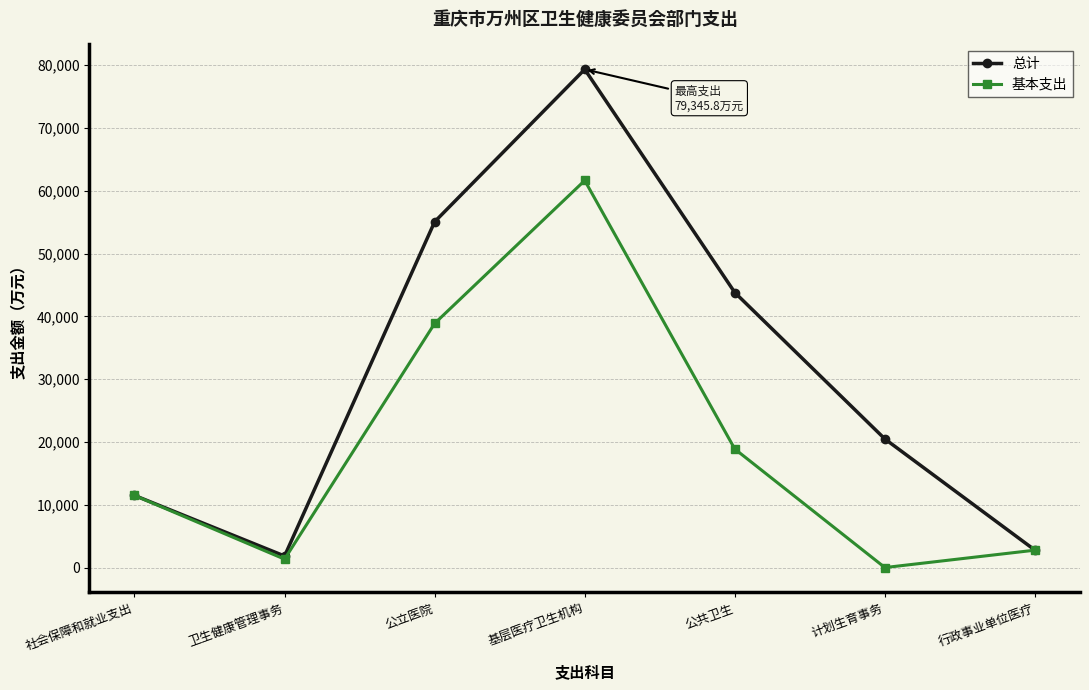

What position from the left is 行政事业单位医疗?

7